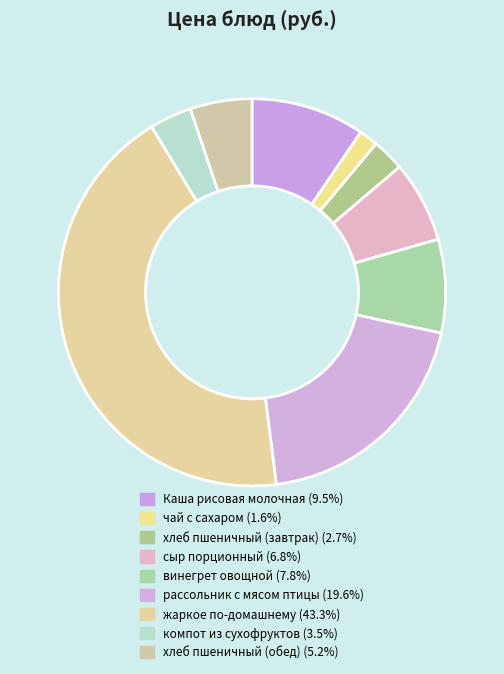

Rank the categories by value from lowest to highest.

чай с сахаром, хлеб пшеничный (завтрак), компот из сухофруктов, хлеб пшеничный (обед), сыр порционный, винегрет овощной, Каша рисовая молочная, рассольник с мясом птицы, жаркое по-домашнему